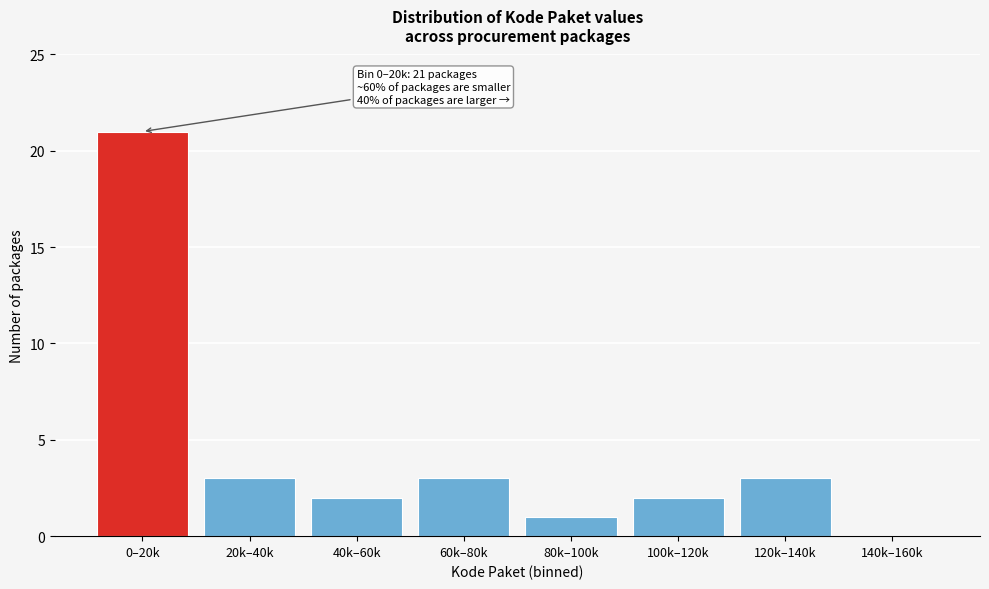

Reading left to right, what are all the values shown in this chart?

0–20k=21	20k–40k=3	40k–60k=2	60k–80k=3	80k–100k=1	100k–120k=2	120k–140k=3	140k–160k=0